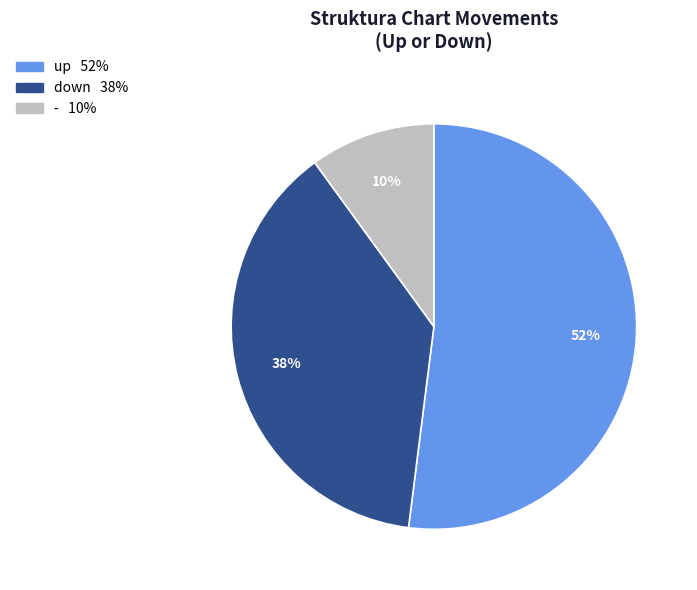

To the nearest percent, what is the difference between the - and down slice percentages?

28%